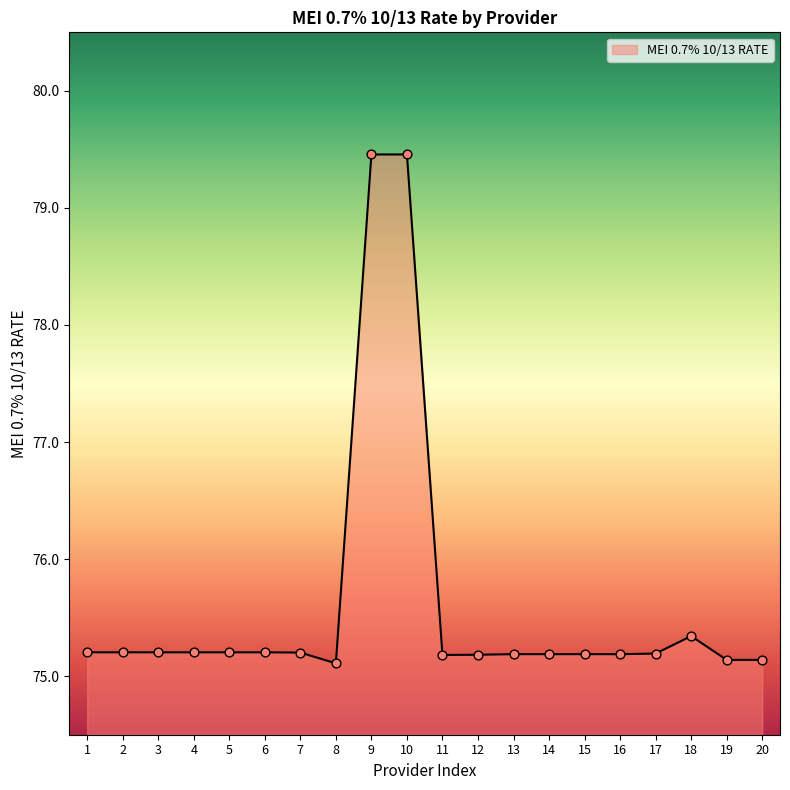

Approximately how many times larger is the value at 15 compared to 5?

1.0